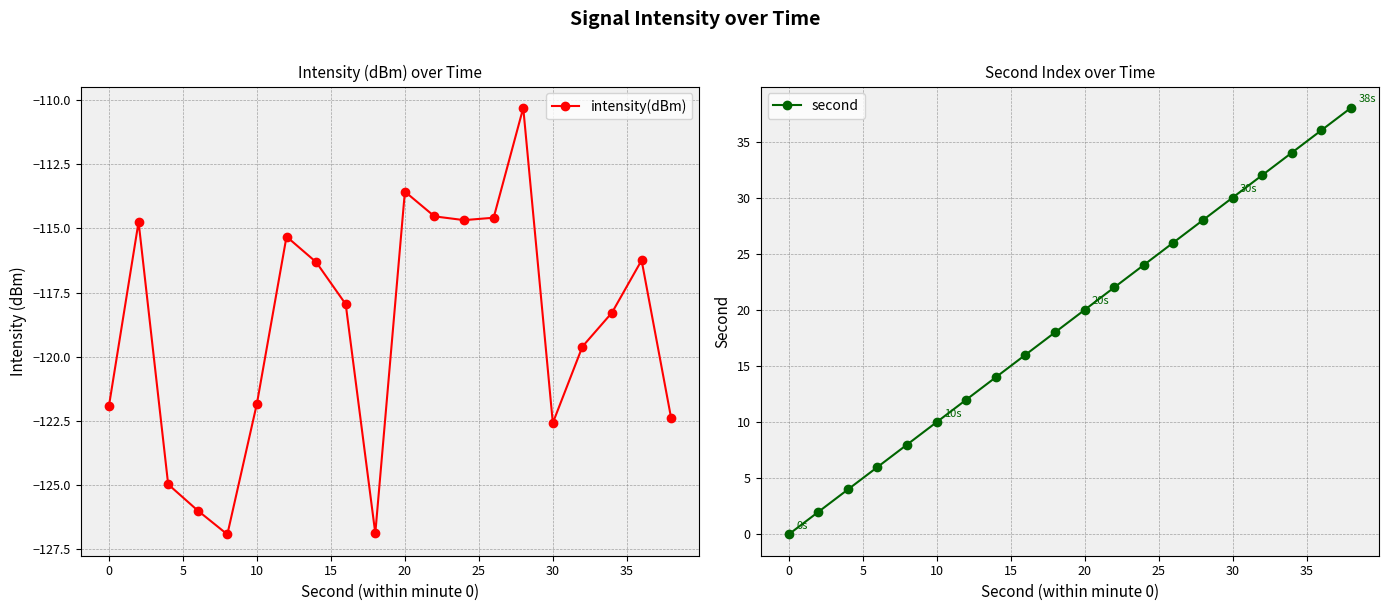

What is the total value across all series at 15?

-118.9